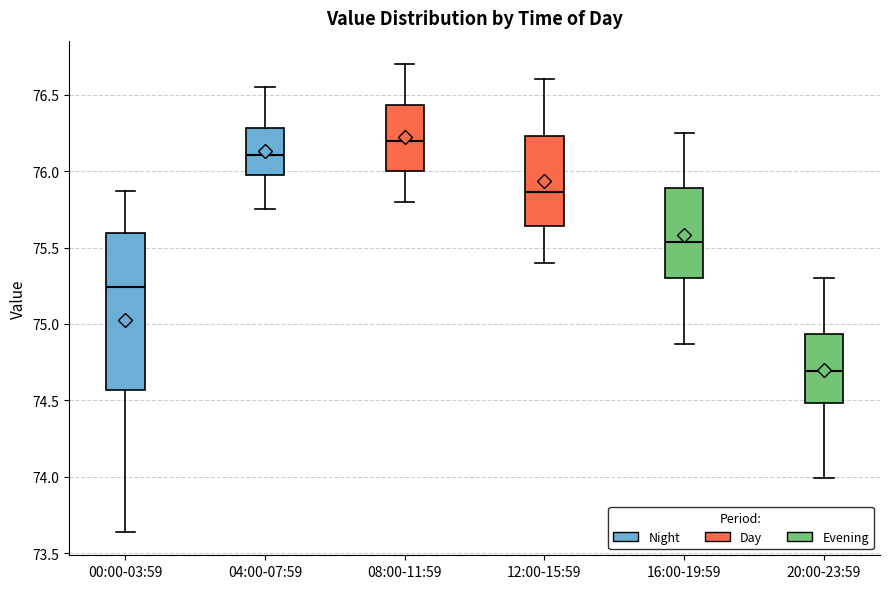

Reading left to right, transcribe this box plot: for each box, give where its median line is, the range the box spans, and where its two whiskers end, as read against the y-axis. The values are not printed on the chart, so give them approximately, as read against the axis.

00:00-03:59: median 75.25, box 74.55 to 75.60, whiskers 73.65 to 75.85
04:00-07:59: median 76.10, box 75.95 to 76.30, whiskers 75.75 to 76.55
08:00-11:59: median 76.20, box 76.00 to 76.45, whiskers 75.80 to 76.70
12:00-15:59: median 75.85, box 75.65 to 76.25, whiskers 75.40 to 76.60
16:00-19:59: median 75.55, box 75.30 to 75.90, whiskers 74.85 to 76.25
20:00-23:59: median 74.70, box 74.50 to 74.95, whiskers 74.00 to 75.30